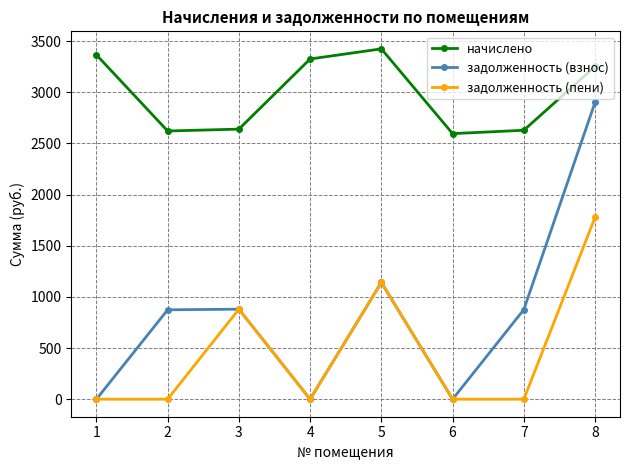

How many data points in задолженность (взнос) are above 876?

4